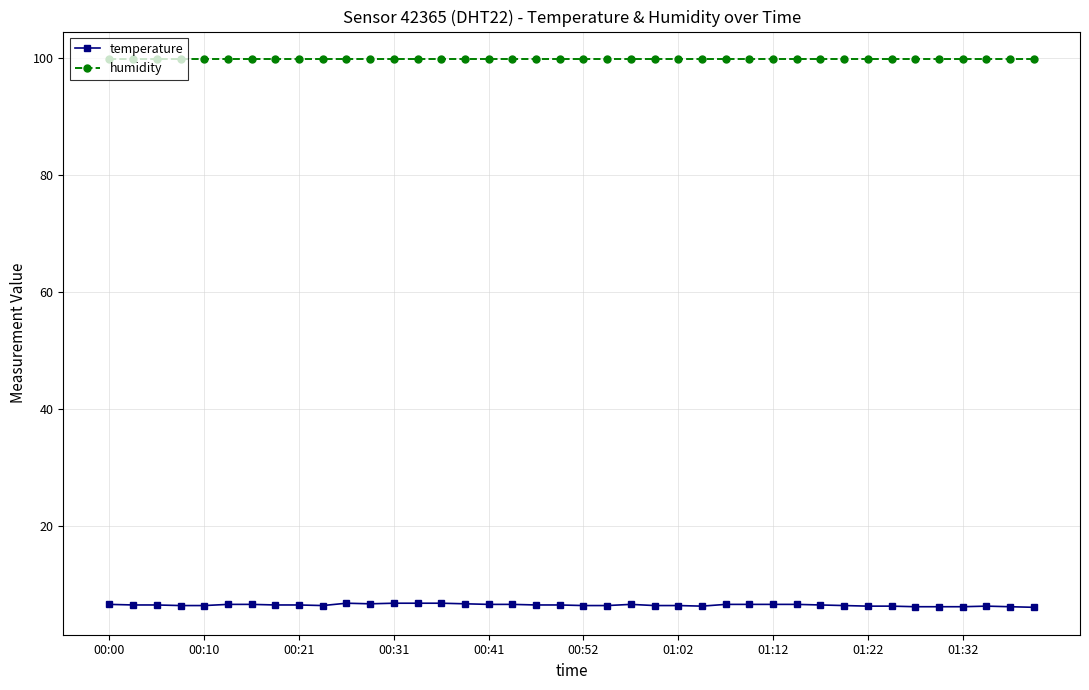

At how many categories does at least one series exceed 31?

40